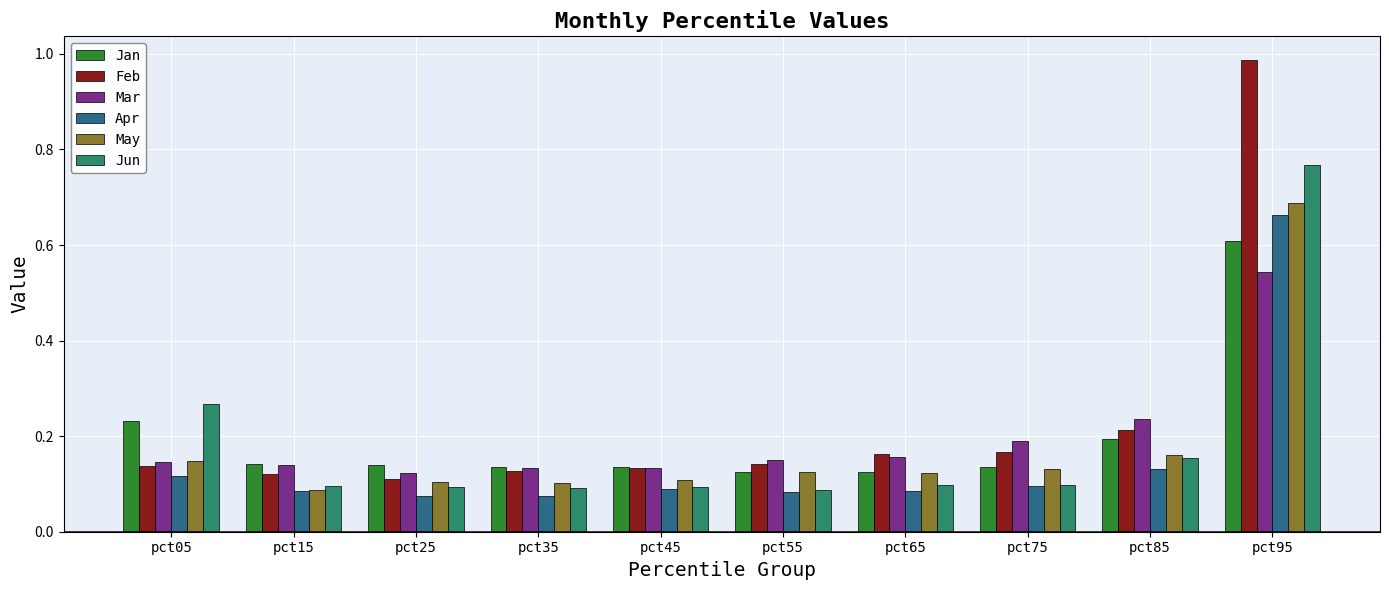

How many series are shown in this chart?

6